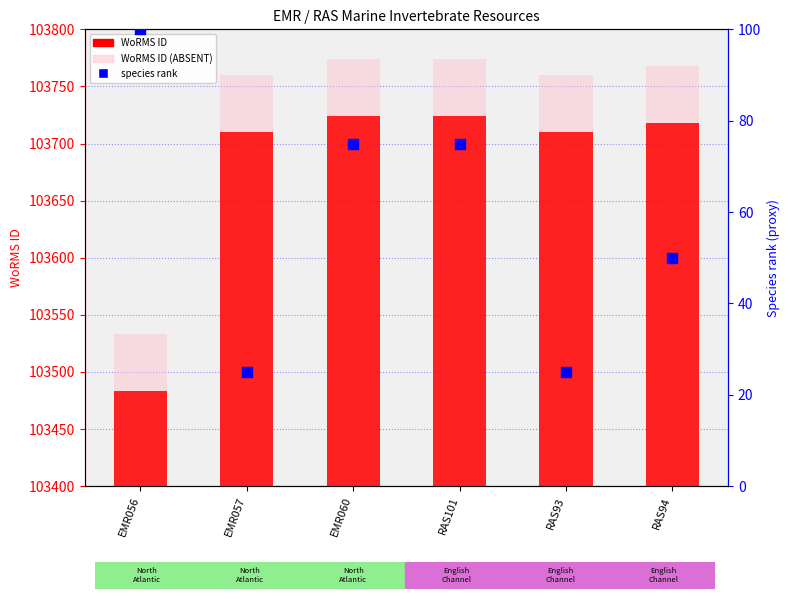

Which series reaches the maximum Y coordinate?

WoRMS ID (ABSENT)